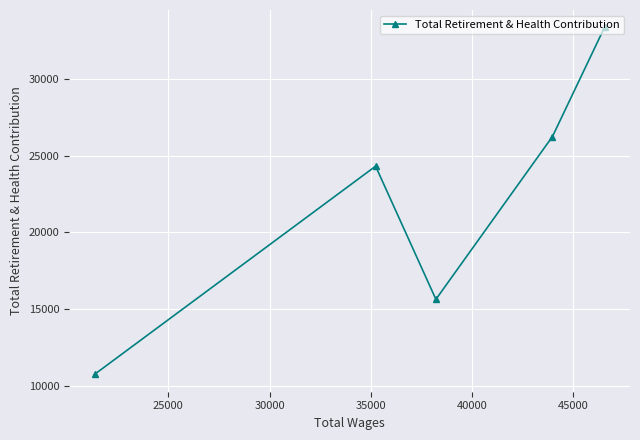

What is the sum of all values?

110315